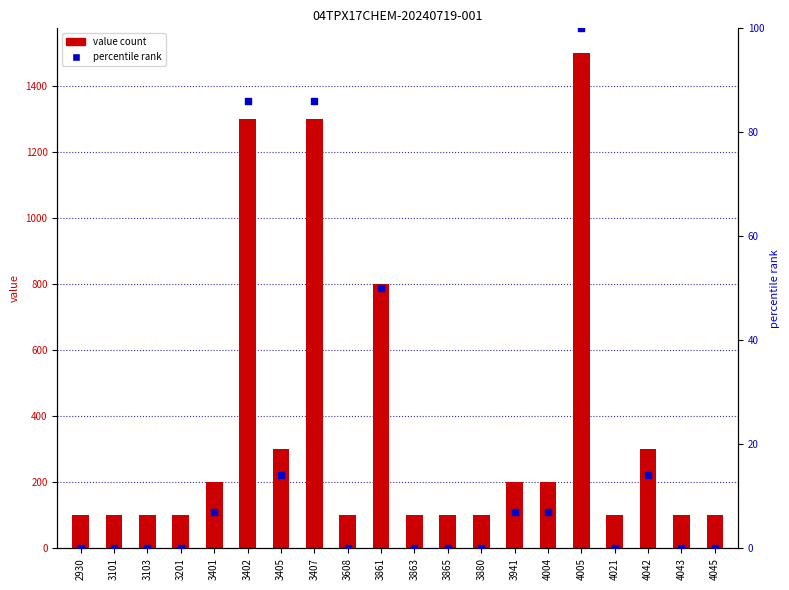

At how many categories does at least one series exceed 1009?

3